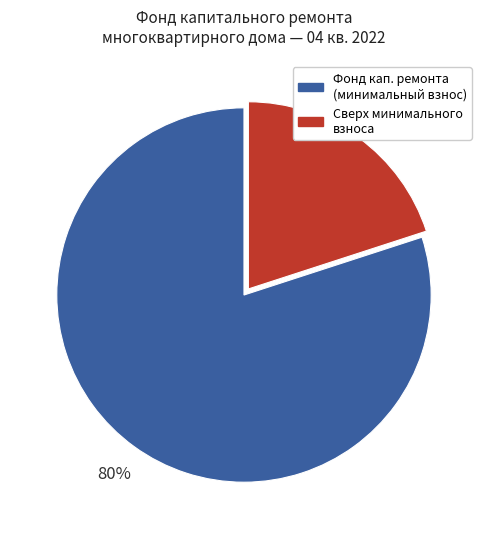

Count the number of slices in the pie.

2